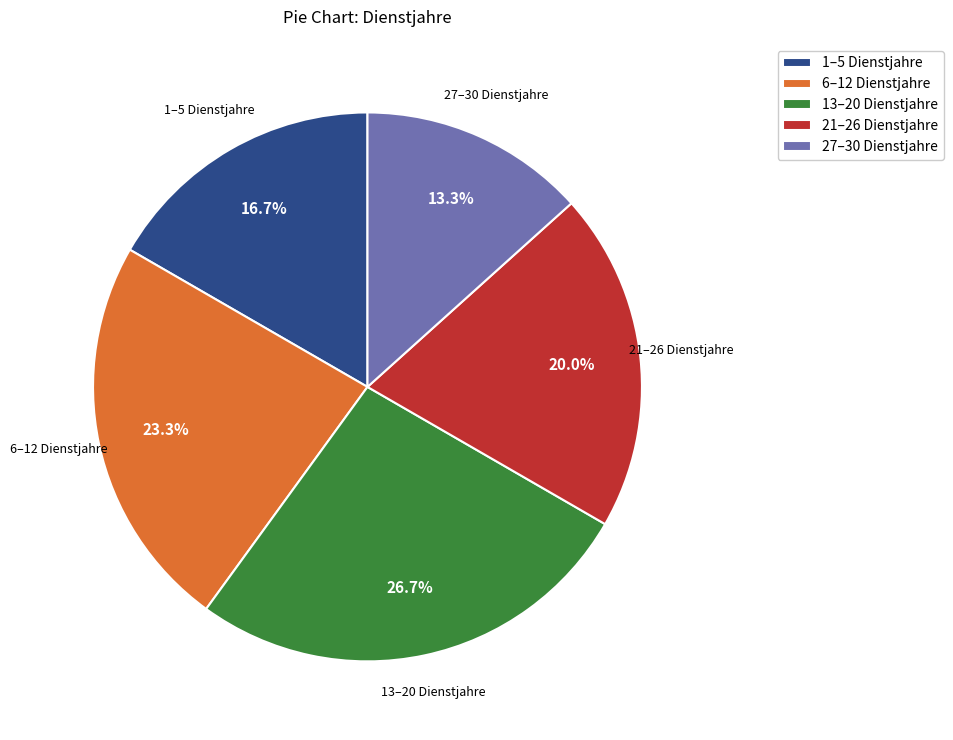

Count the number of slices in the pie.

5